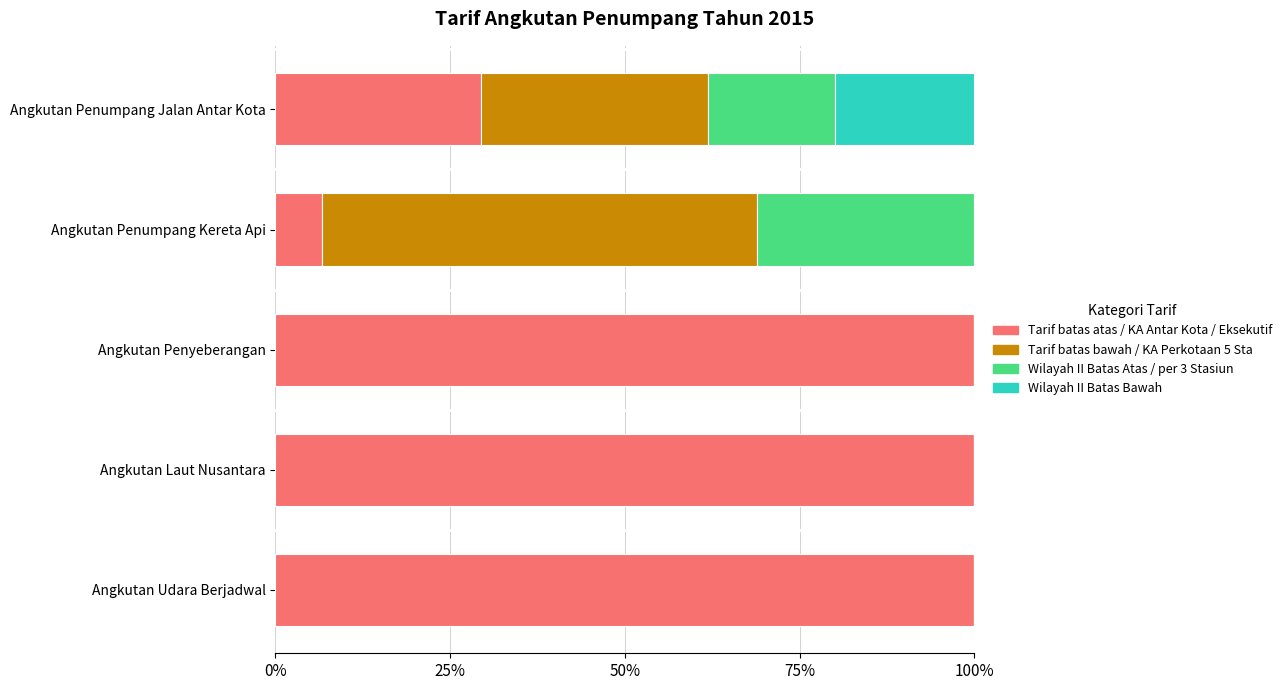

What is the total value across all series at Angkutan Penumpang Kereta Api?

100.0